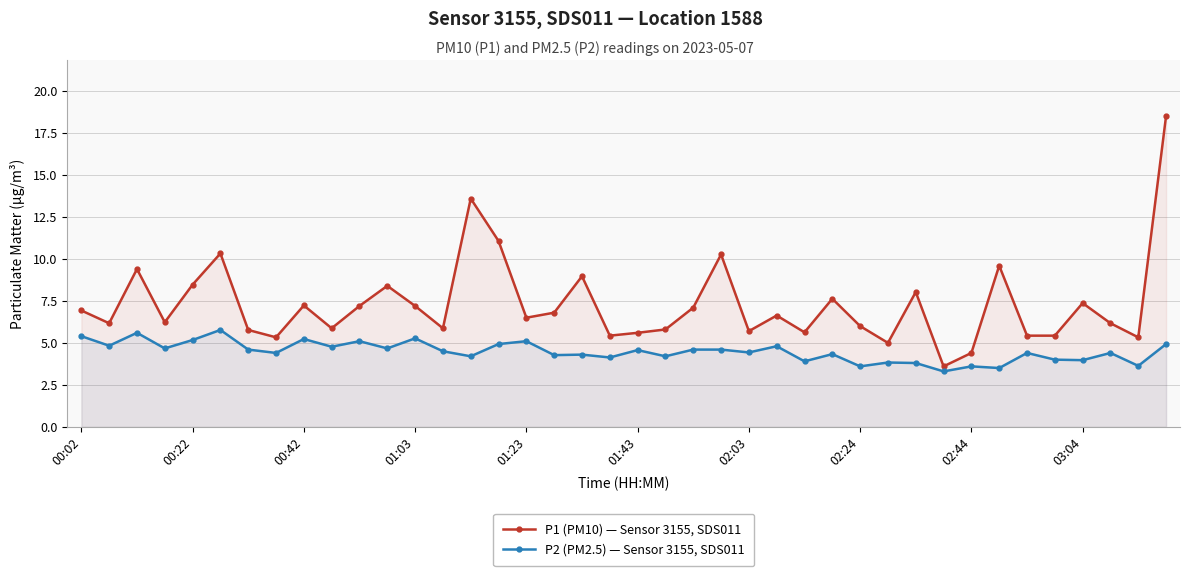

List the series in order of their peak value, lowest first.

P2 (PM2.5) — Sensor 3155, SDS011, P1 (PM10) — Sensor 3155, SDS011